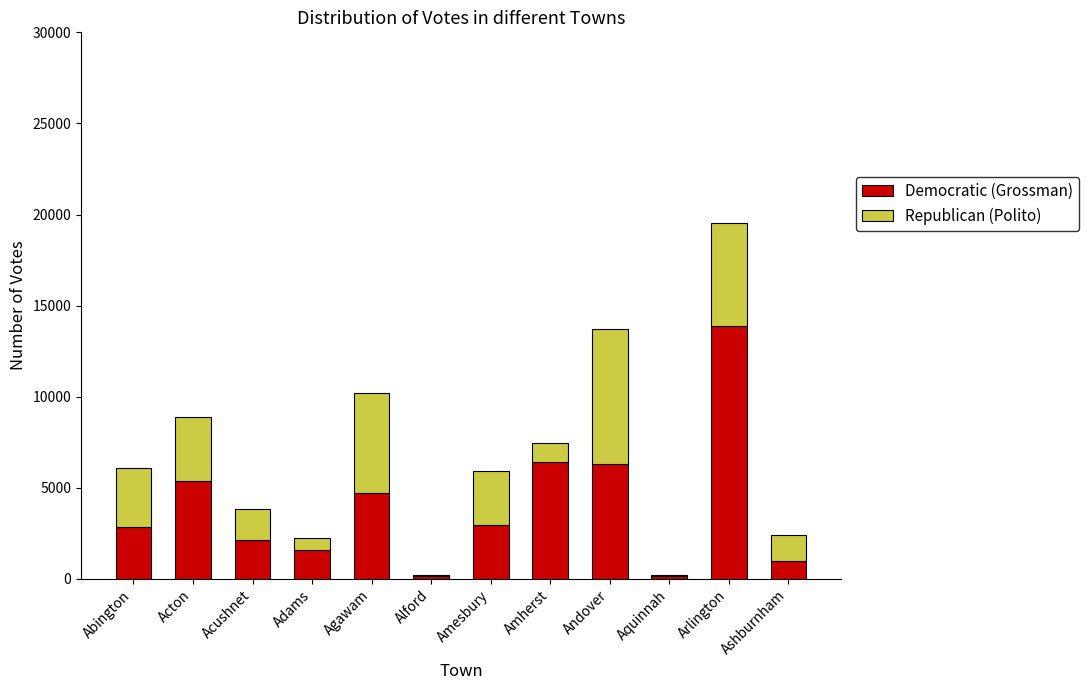

Are the bars horizontal?

No